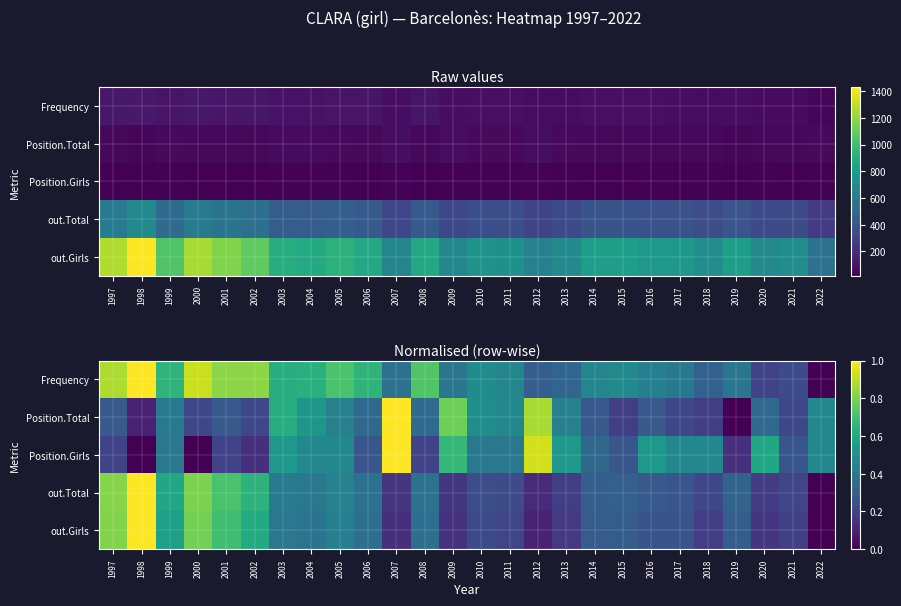

What is the approximate value of Position.Total at 2014?

0.3